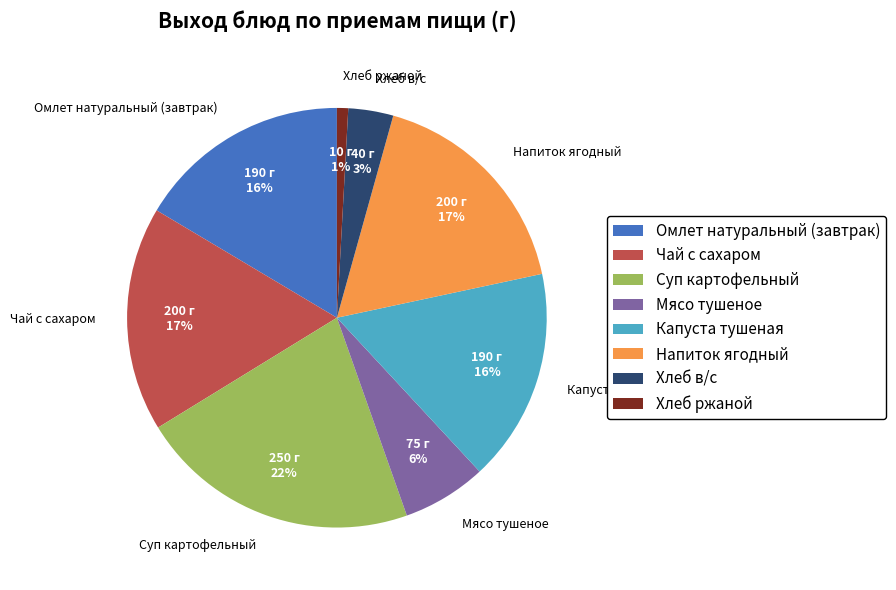

True or false: Хлеб ржаной accounts for 1% of the total.

True